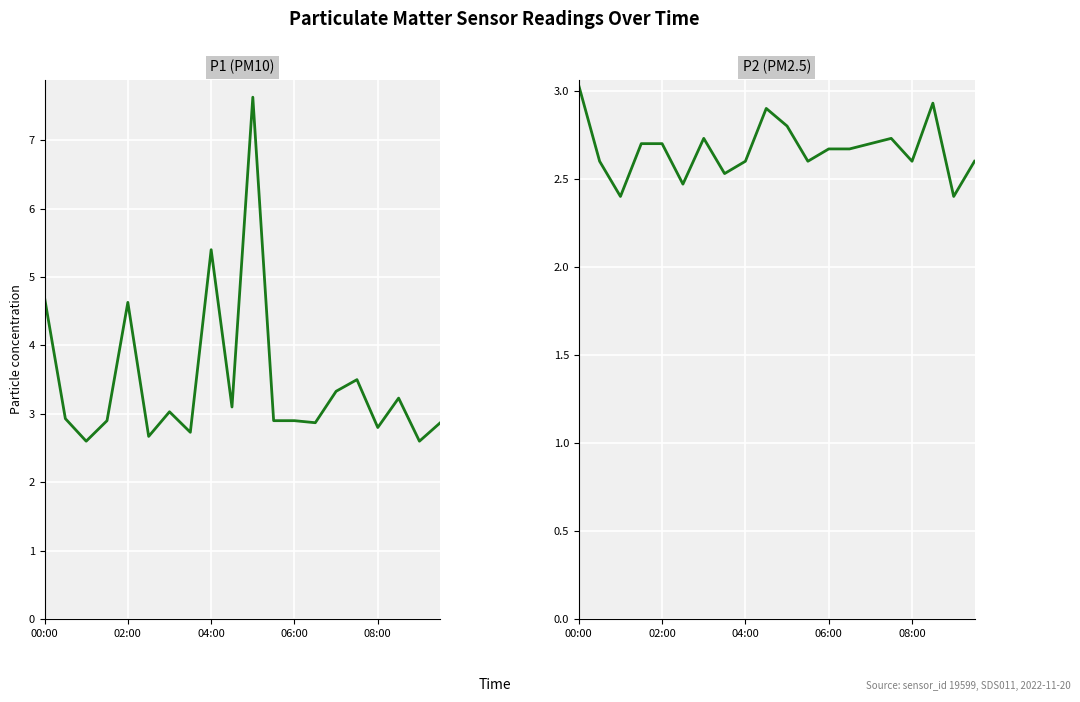

At which category does P2 (PM2.5) reach its first local peak?

6